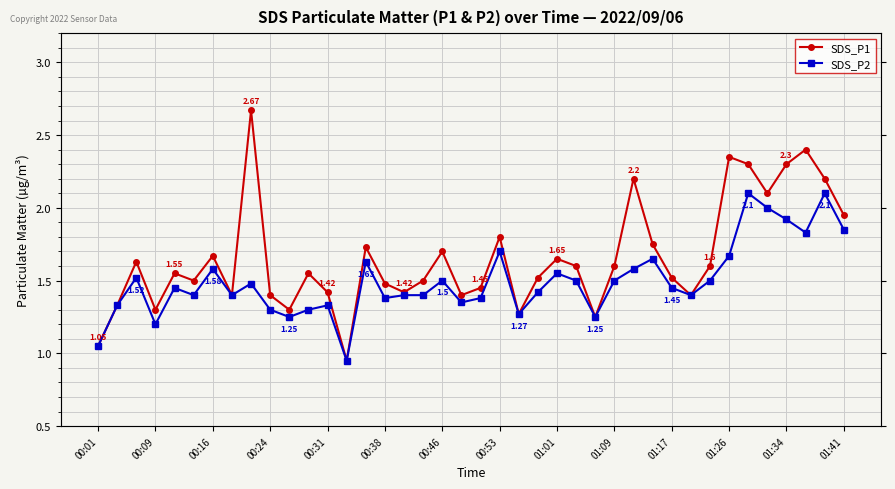

How many data points in SDS_P2 are less than 1?

1